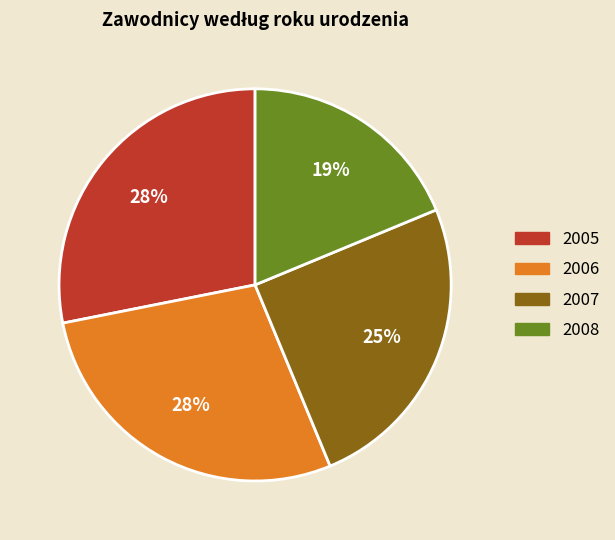

How many segments does this pie chart have?

4